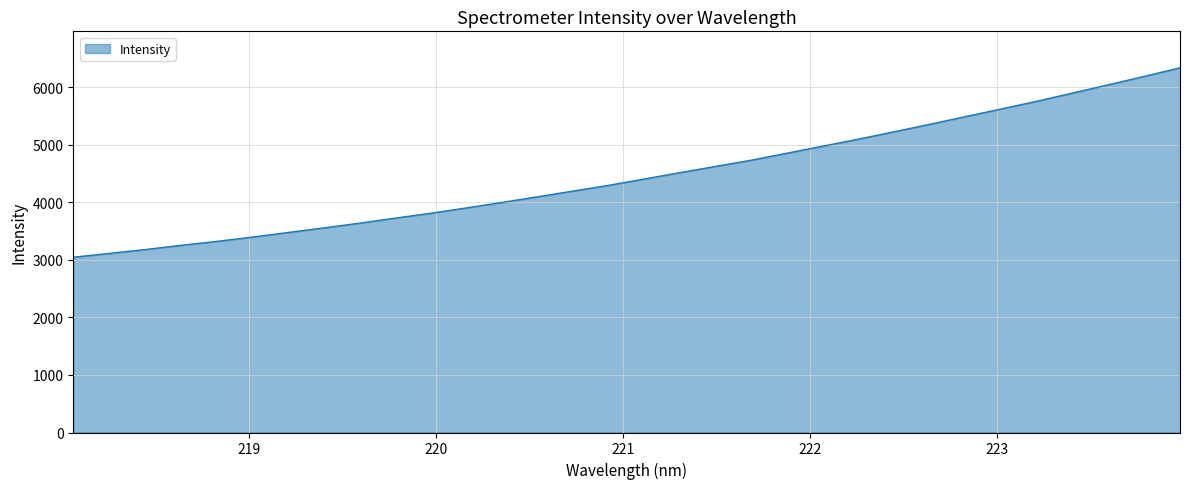

True or false: there are more than 0 points higher than both neighbors.

False